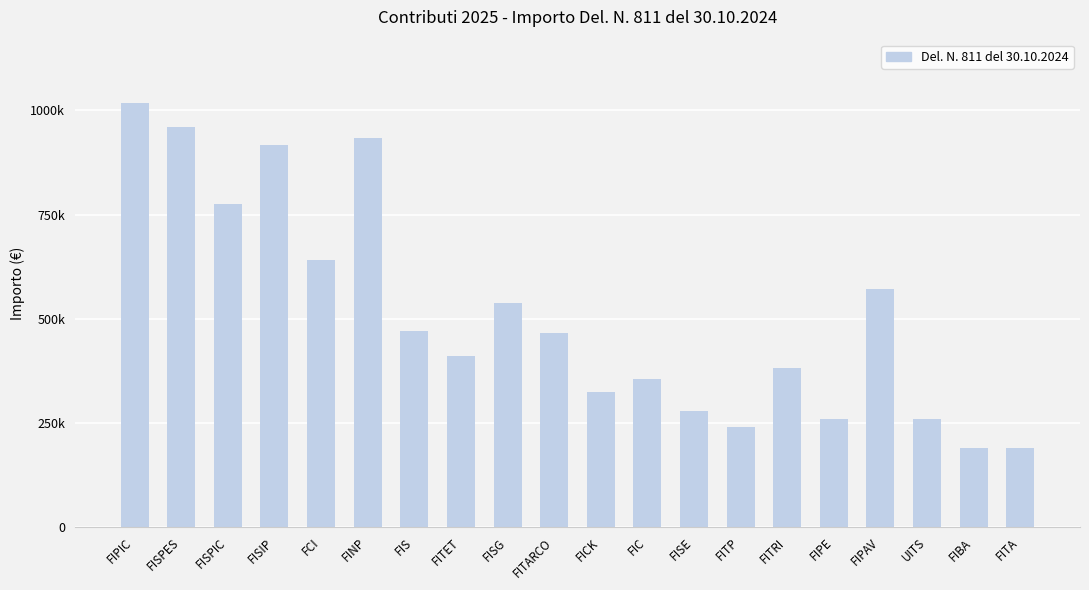

List the labels in order of value, smallest first.

FIBA, FITA, FITP, FIPE, UITS, FISE, FICK, FIC, FITRI, FITET, FITARCO, FIS, FISG, FIPAV, FCI, FISPIC, FISIP, FINP, FISPES, FIPIC